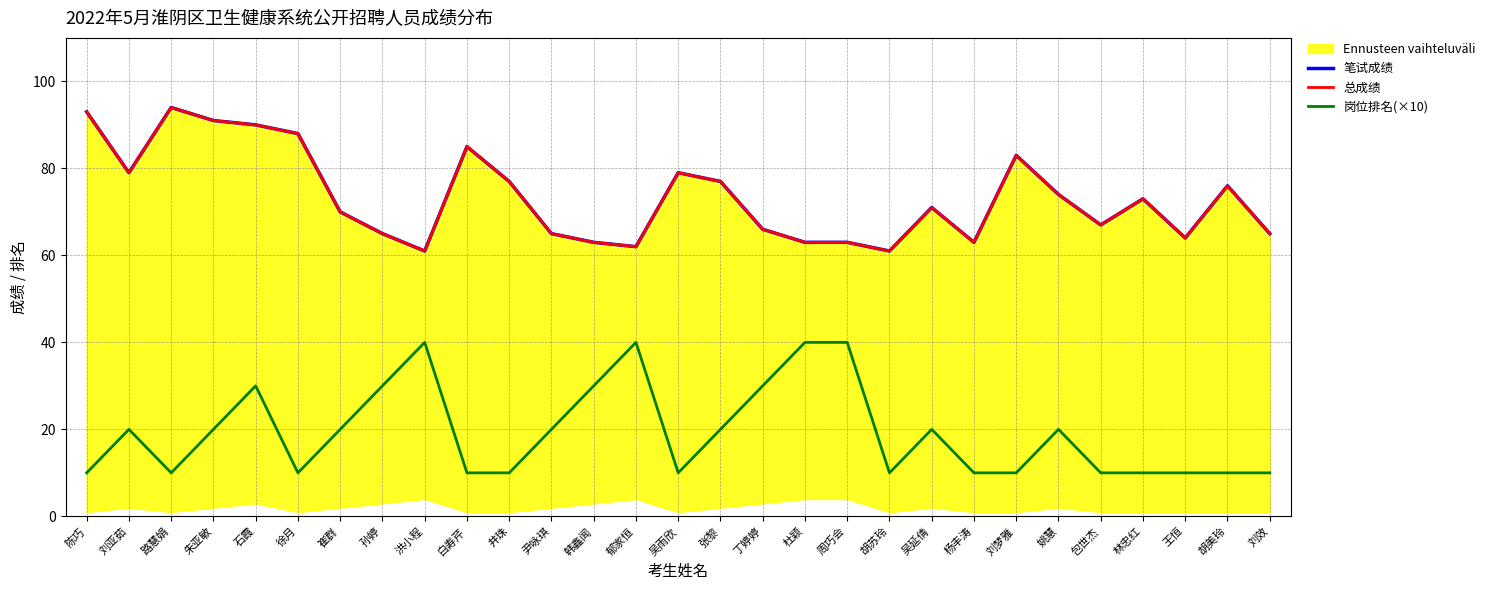

Reading left to right, what are all the values shown in this chart?

笔试成绩: 93	79	94	91	90	88	70	65	61	85	77	65	63	62	79	77	66	63	63	61	71	63	83	74	67	73	64	76	65
总成绩: 93	79	94	91	90	88	70	65	61	85	77	65	63	62	79	77	66	63	63	61	71	63	83	74	67	73	64	76	65
岗位排名(×10): 10	20	10	20	30	10	20	30	40	10	10	20	30	40	10	20	30	40	40	10	20	10	10	20	10	10	10	10	10